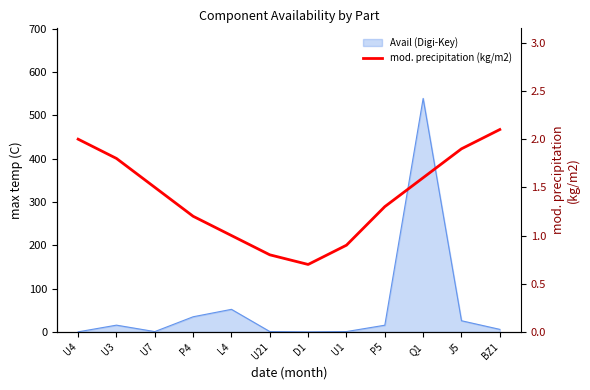

Where does the data first go above 1?

U4